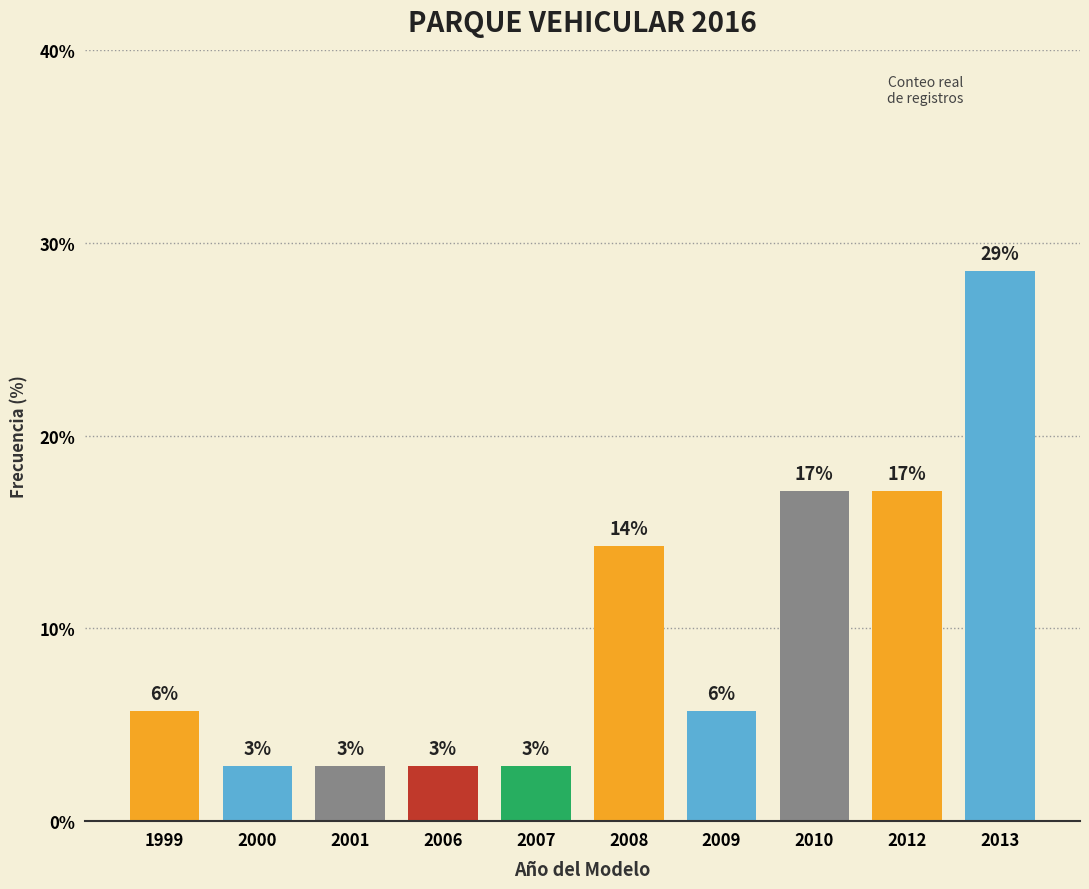

How many bars are there in total?

10